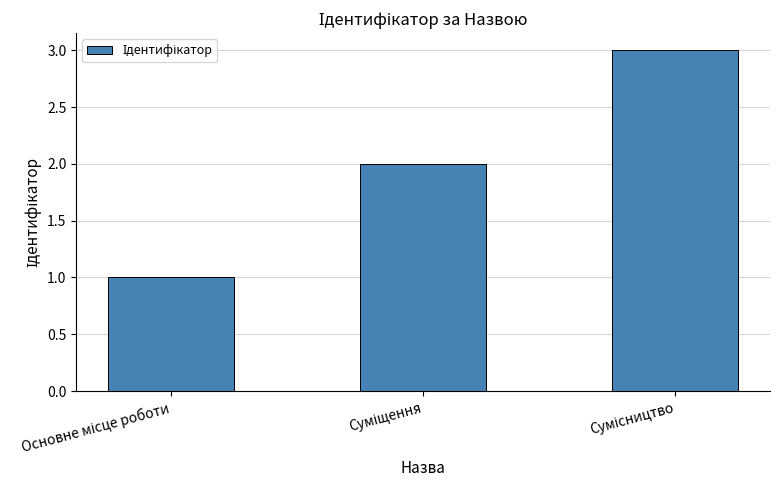

What is the sum of all values?

6